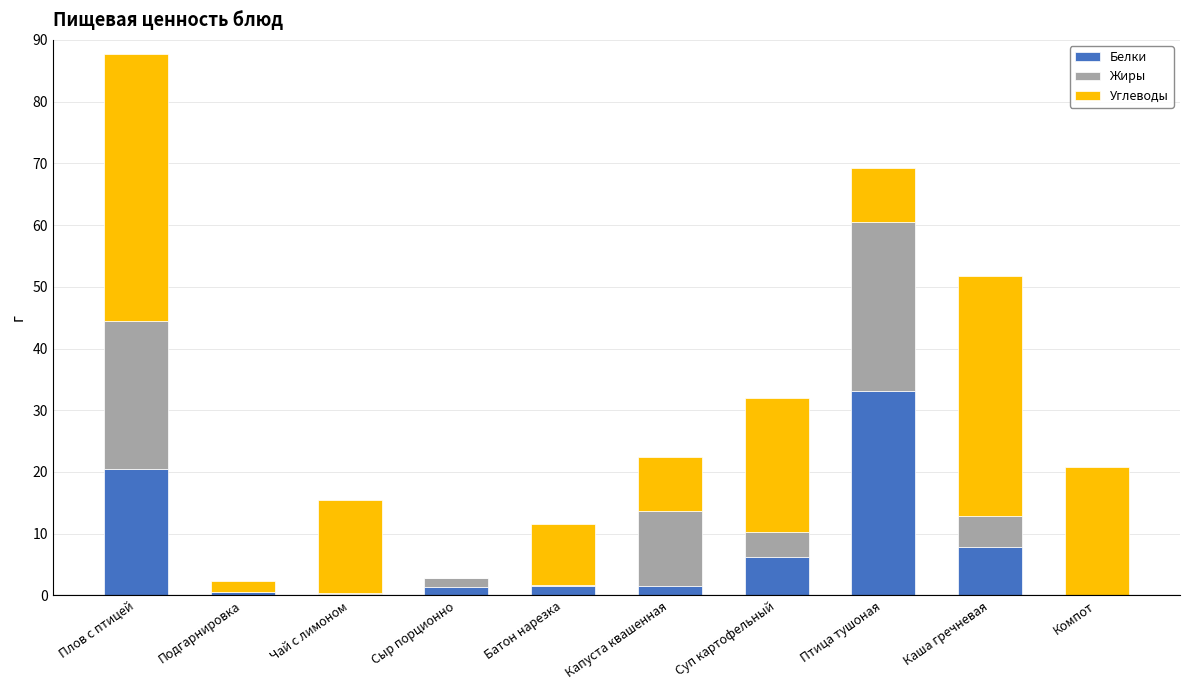

What are all the series names shown in the legend?

Белки, Жиры, Углеводы